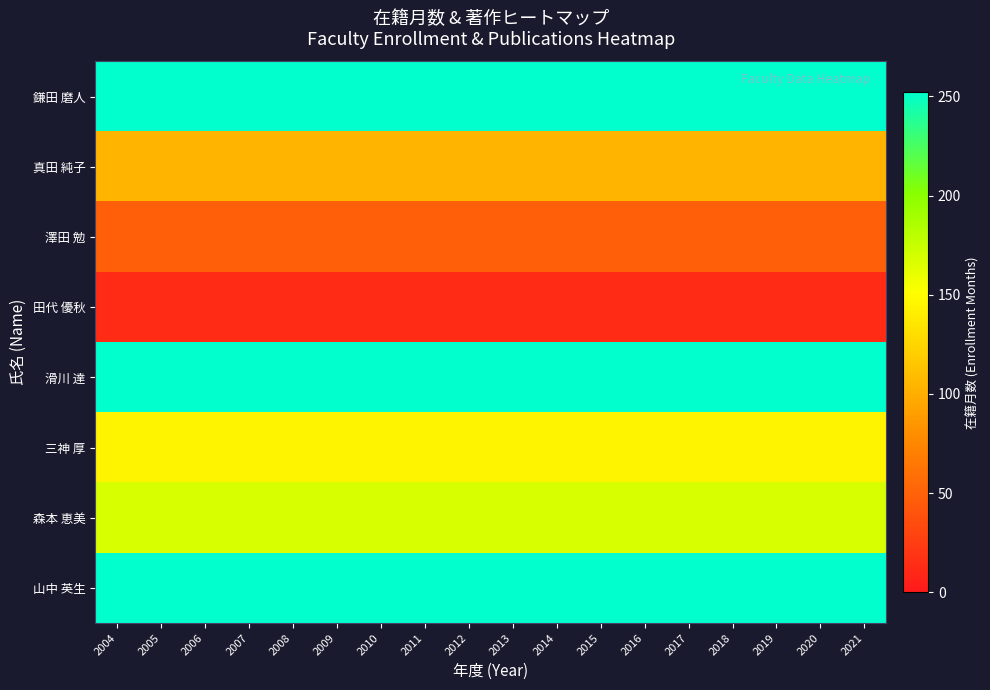

What is the difference between the highest and lowest values at 2007?

240